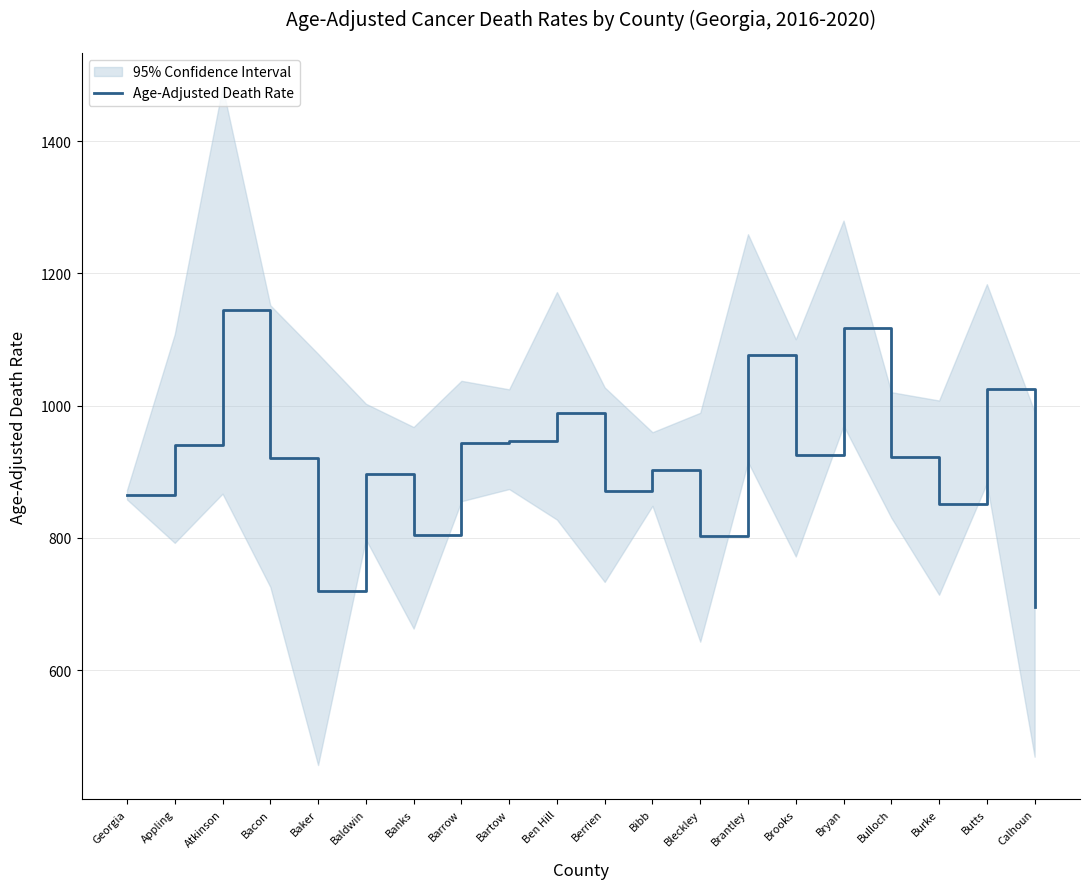

Which label corresponds to the largest value in the chart?

Atkinson